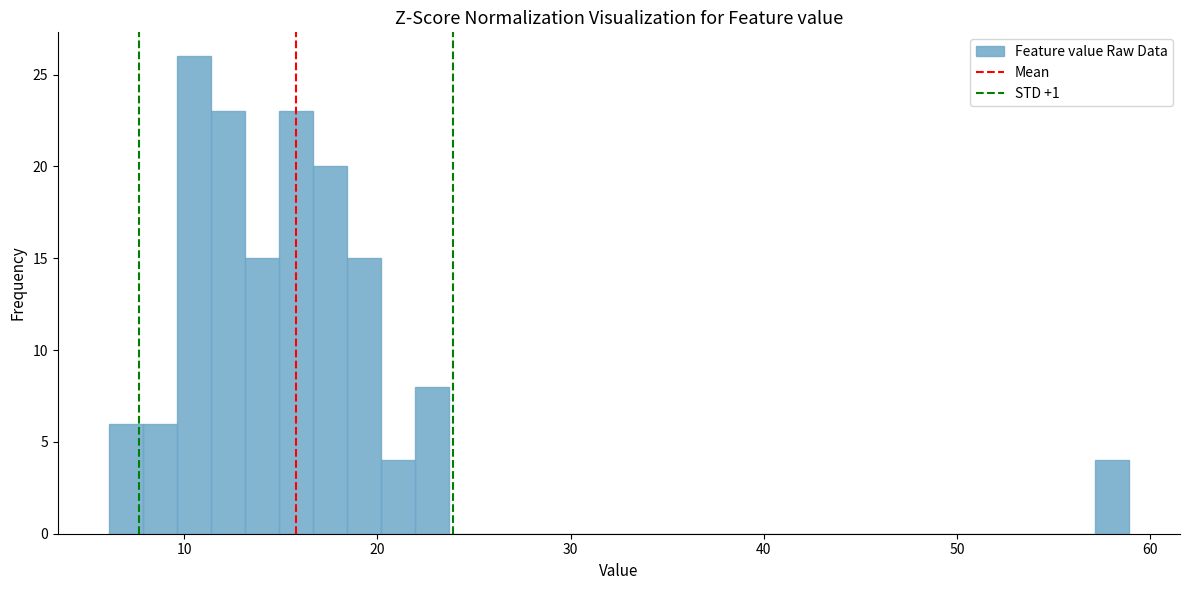

Read against the x-axis, roughly where is the centre of the tallest bar?

11